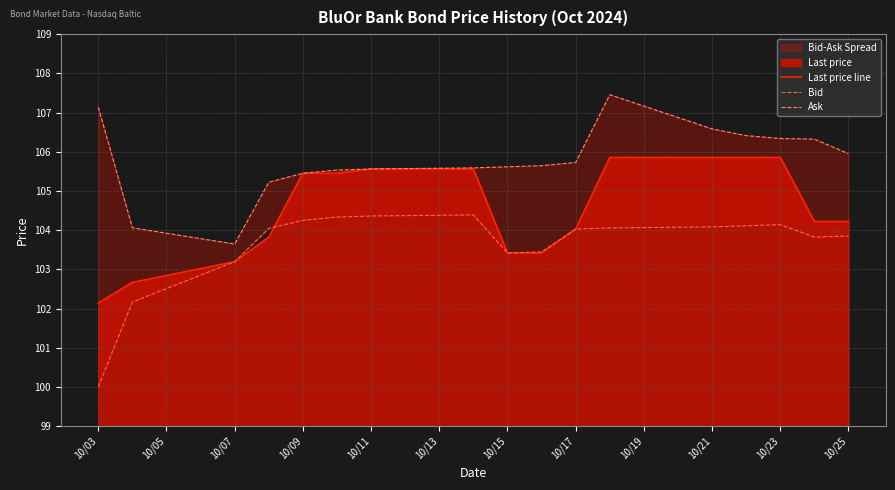

True or false: Last price line has a value of 105.6 at 10/11.

True